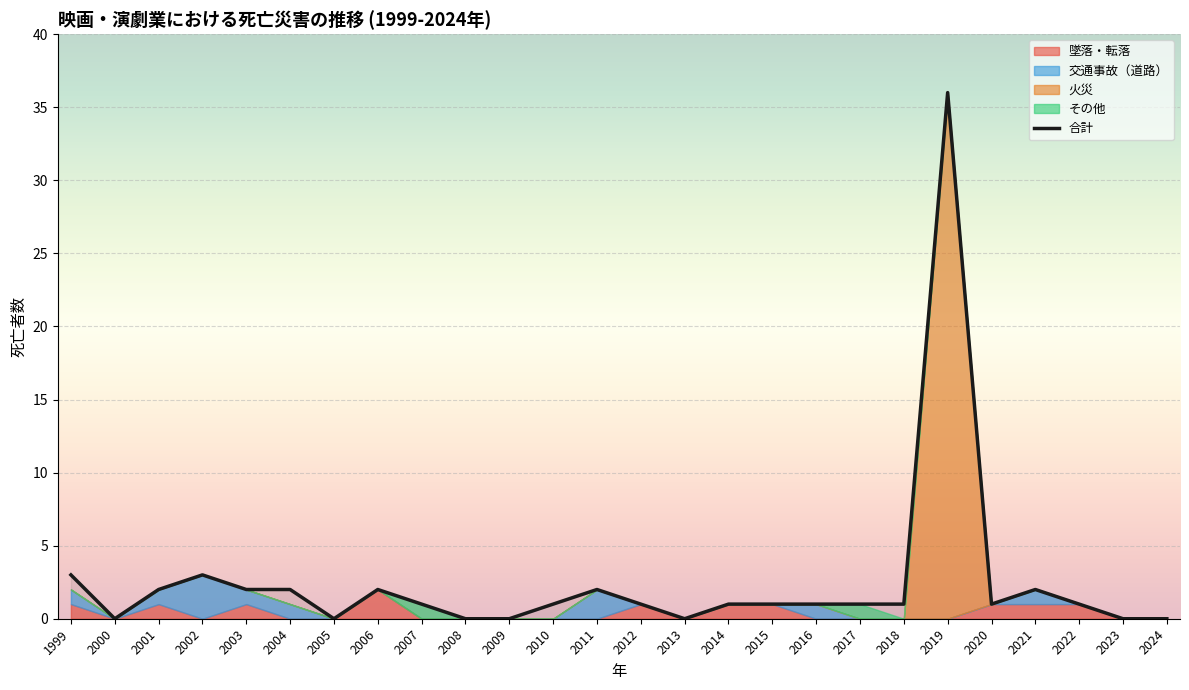

List the labels in order of value, smallest first.

2000, 2005, 2008, 2009, 2013, 2023, 2024, 2007, 2010, 2012, 2014, 2015, 2016, 2017, 2018, 2020, 2022, 2001, 2003, 2004, 2006, 2011, 2021, 1999, 2002, 2019